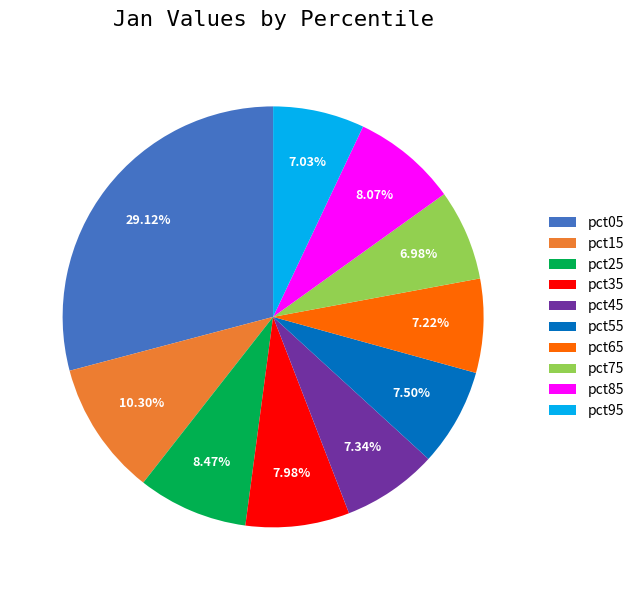

To the nearest percent, what is the average slice percentage?

10%